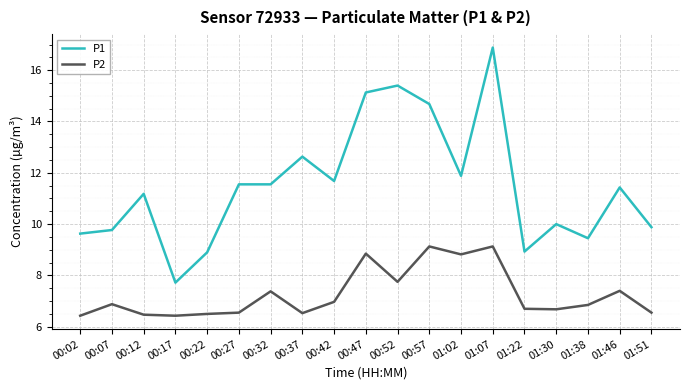

True or false: P1 and P2 intersect in this chart.

False